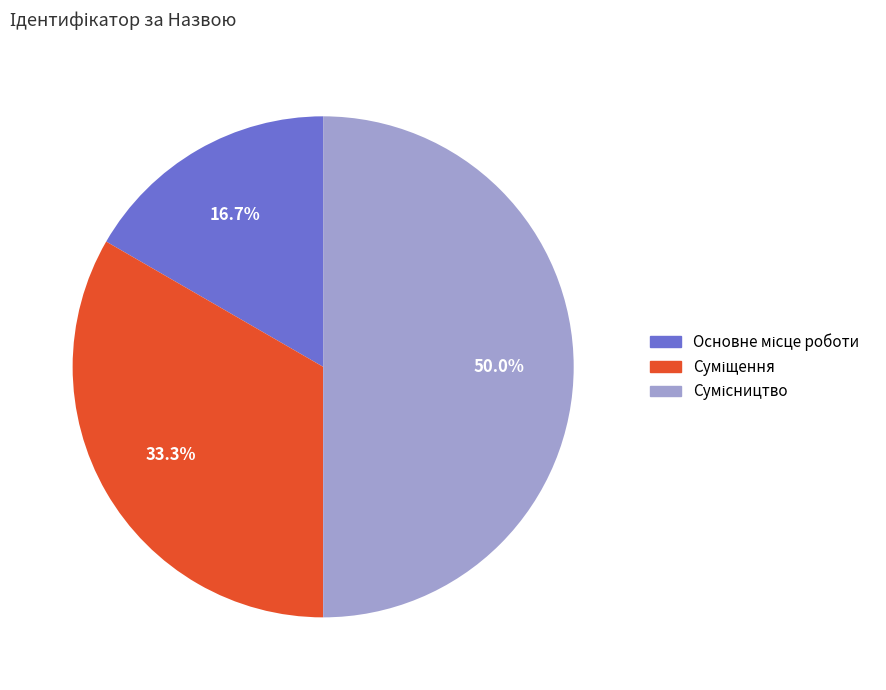

How much of the chart is everything except Основне місце роботи?

83.3%